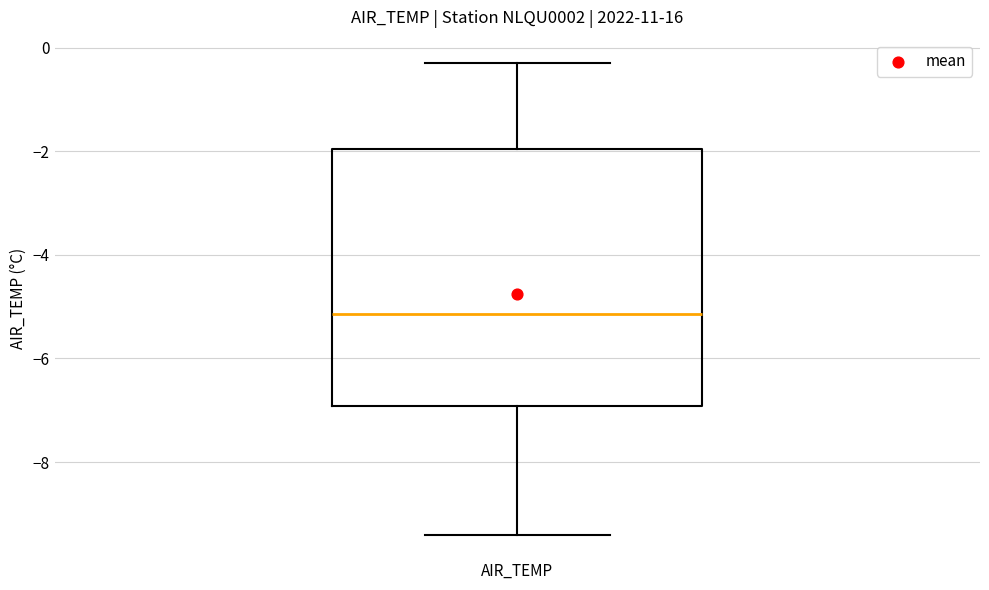

Where does the median line of the box for AIR_TEMP sit on the y-axis? The values are not printed on the chart, so give them approximately, as read against the axis.

-5.2